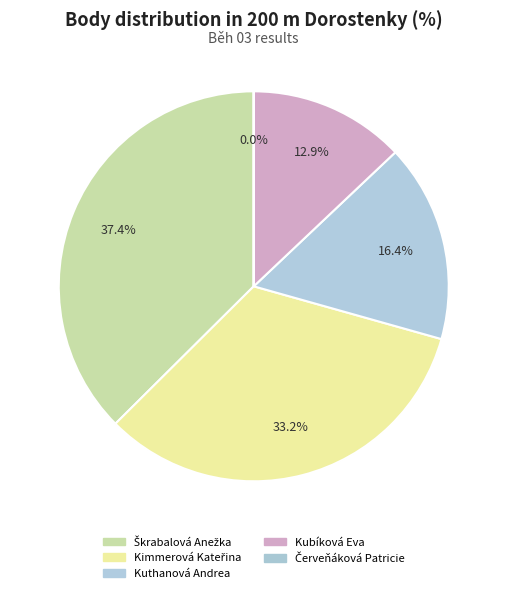

To the nearest percent, what portion does Kimmerová Kateřina represent?

33%